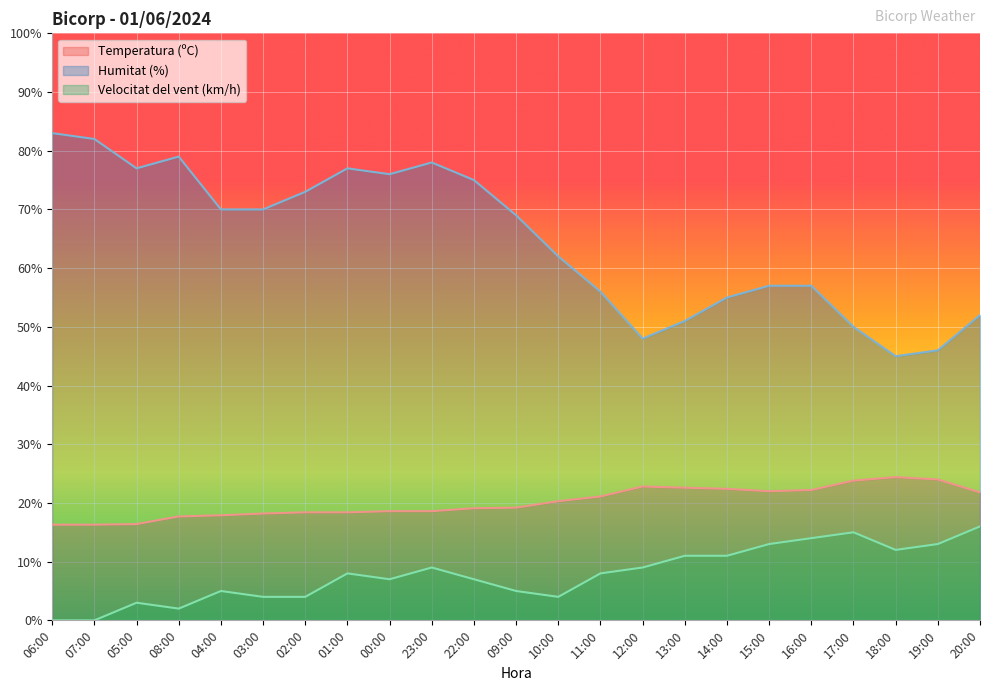

True or false: Velocitat del vent (km/h) has more than 0 interior local peaks.

True